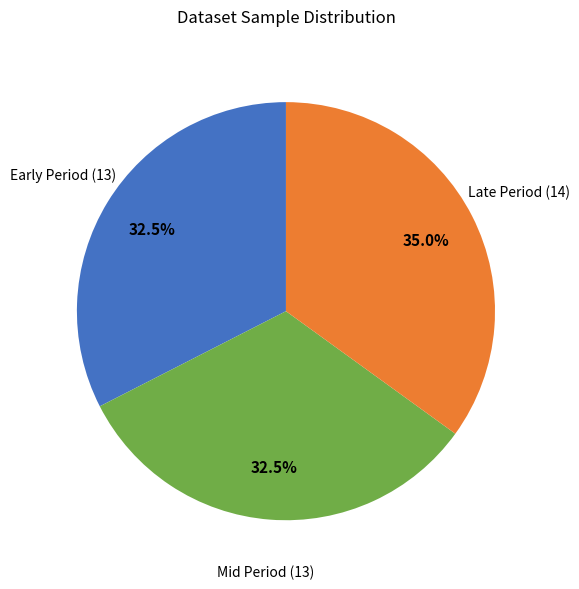

Is there a majority slice in this chart?

No